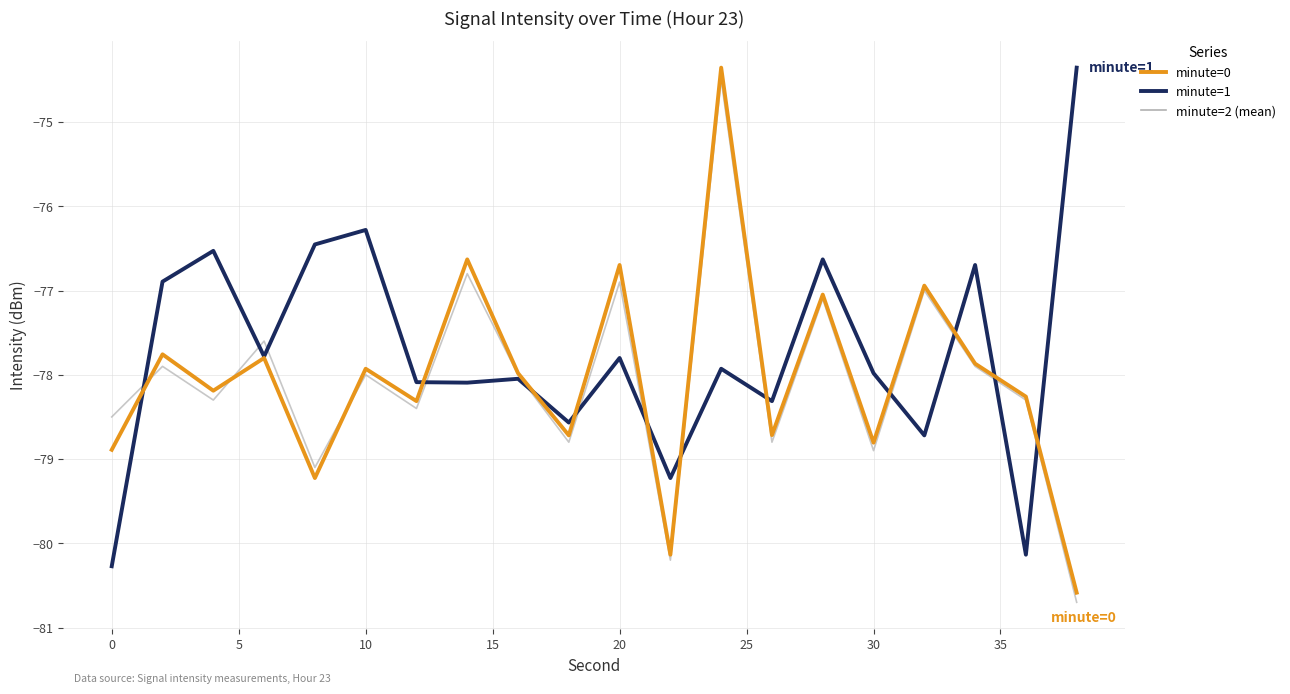

What is the smallest value displayed?

-80.7